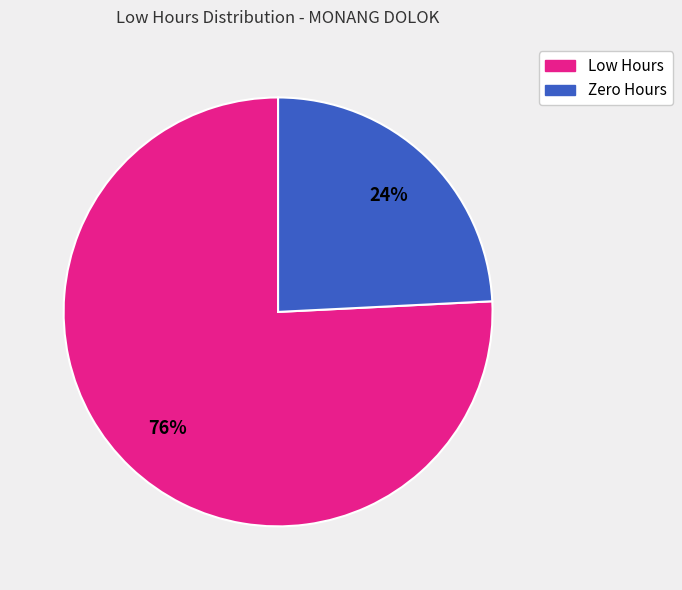

Is there any slice that represents more than half of the pie?

Yes